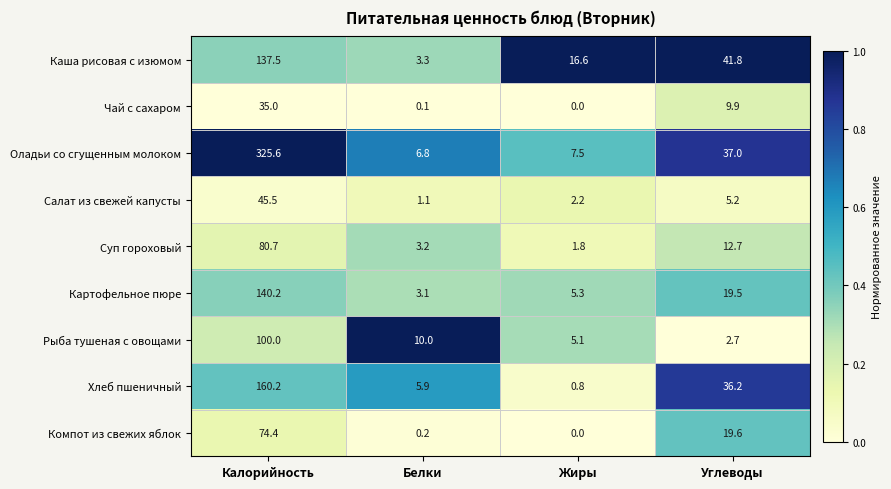

What is the average value of the Каша рисовая с изюмом series?

49.8